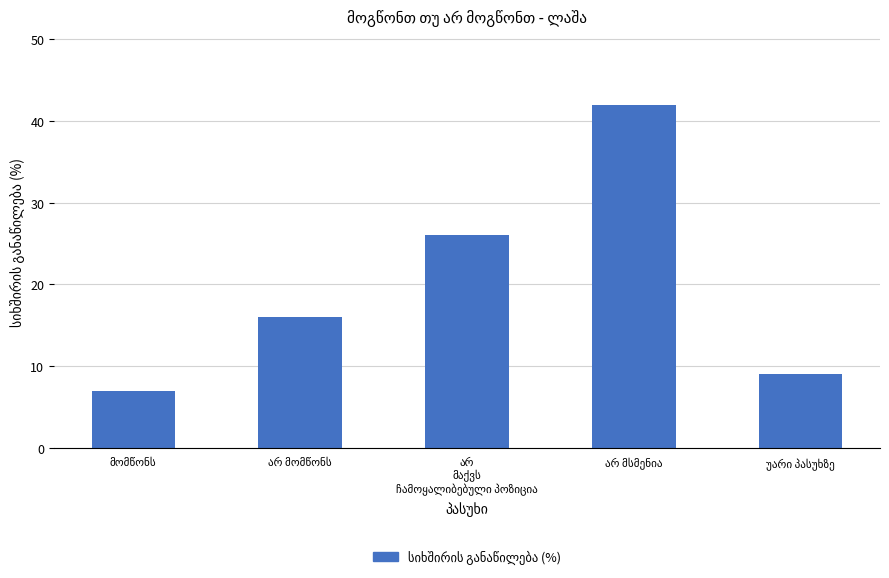

What is the value of the 2nd bar from the left?

16